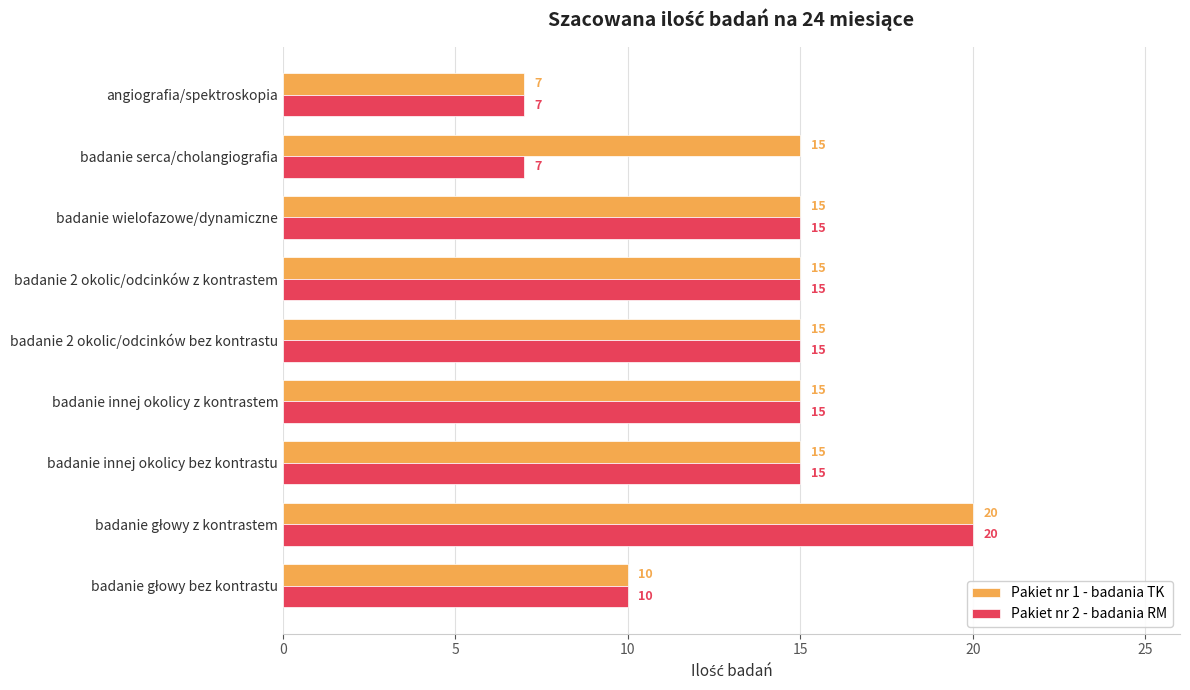

Rank the series by their average value, from highest to lowest.

Pakiet nr 1 - badania TK, Pakiet nr 2 - badania RM